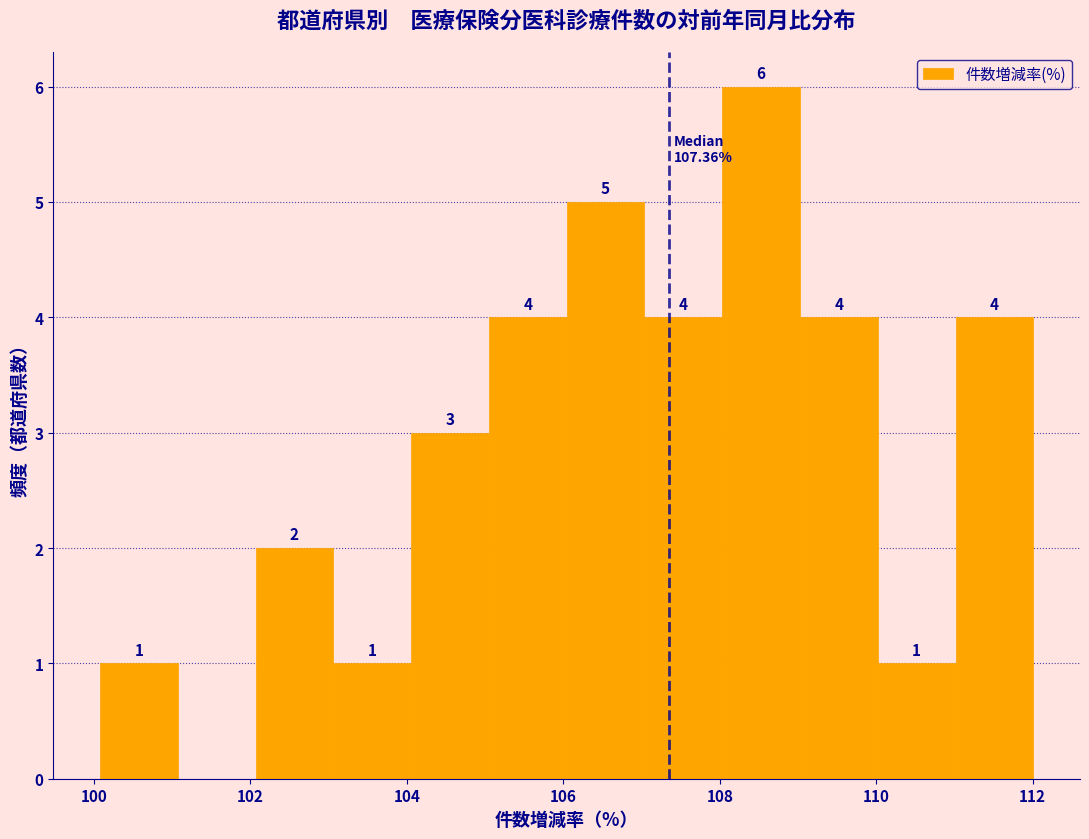

Which range on the x-axis has the tallest bar?

108 to 109